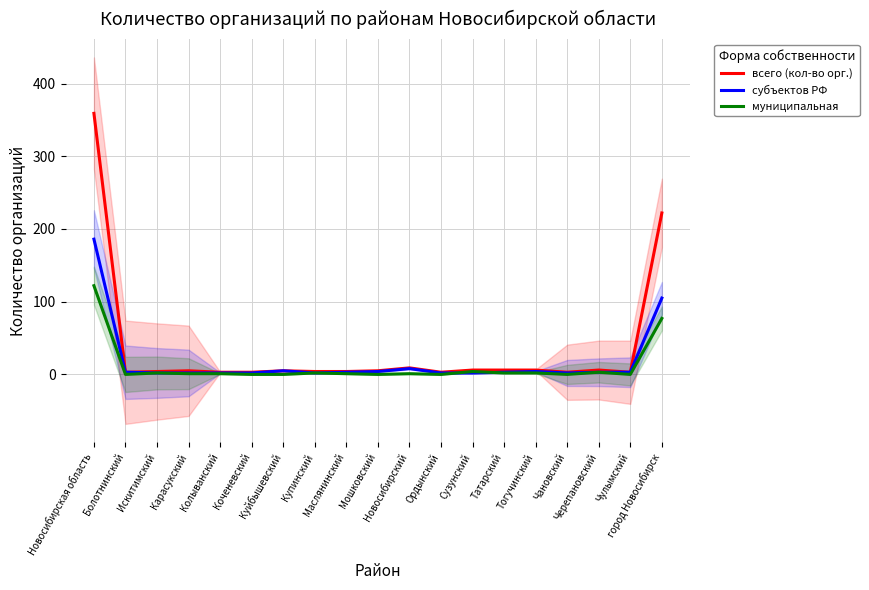

What is the spread (max minus min) of values at Мошковский?

5